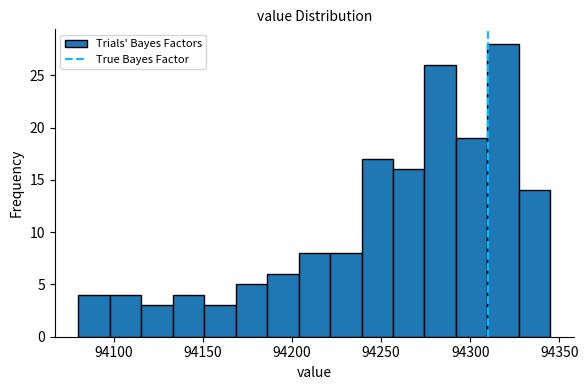

Read against the x-axis, roughly where is the centre of the tallest bar?

94320